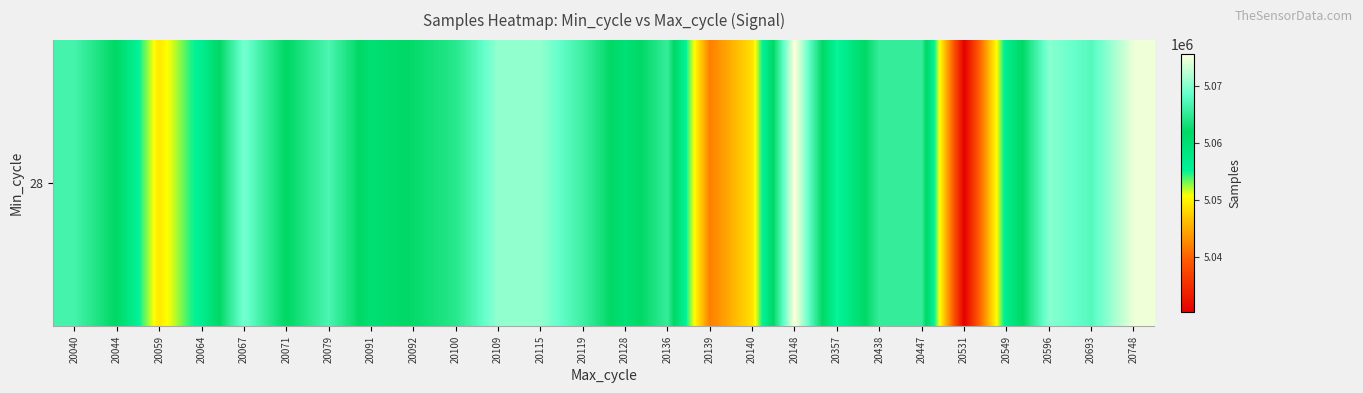

List the labels in order of value, smallest first.

20531, 20139, 20140, 20059, 20357, 20064, 20549, 20128, 20091, 20071, 20044, 20092, 20100, 20447, 20136, 20438, 20119, 20040, 20079, 20693, 20067, 20596, 20115, 20109, 20748, 20148